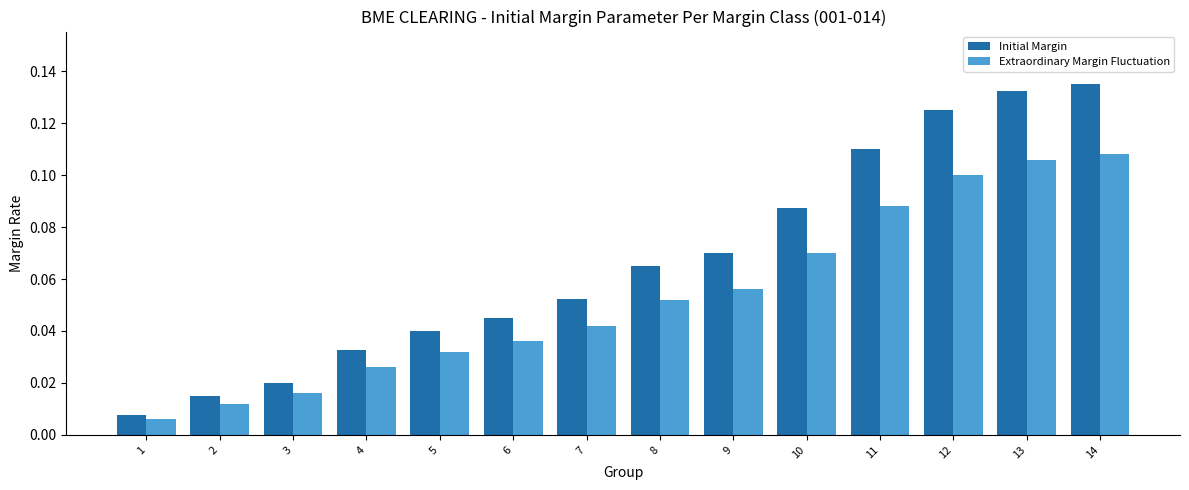

True or false: Extraordinary Margin Fluctuation has a value of 0.1 at 11.

True